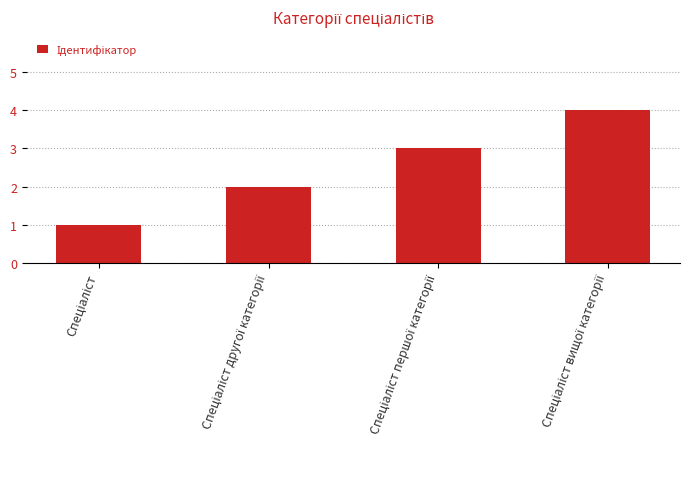

How many values are below 3?

2